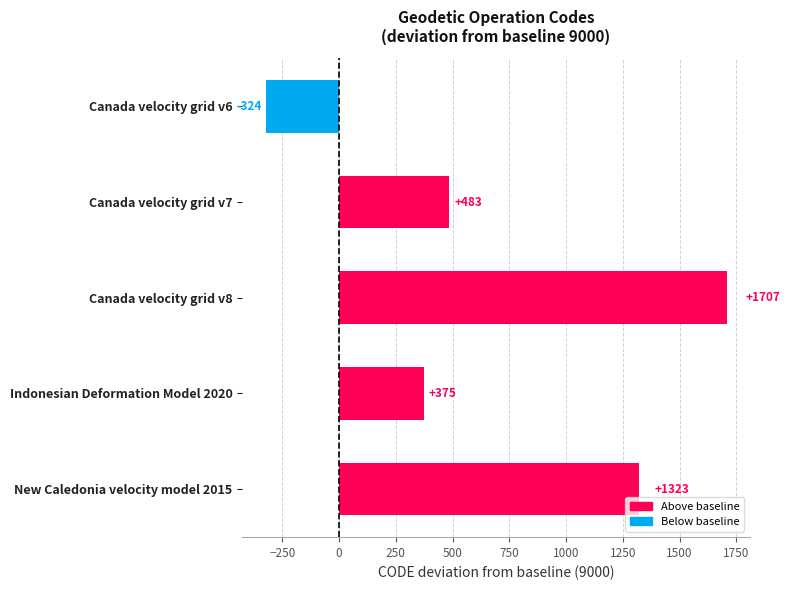

Reading top to bottom, extract all data points from this chart.

Canada velocity grid v6=-324	Canada velocity grid v7=483	Canada velocity grid v8=1707	Indonesian Deformation Model 2020=375	New Caledonia velocity model 2015=1323